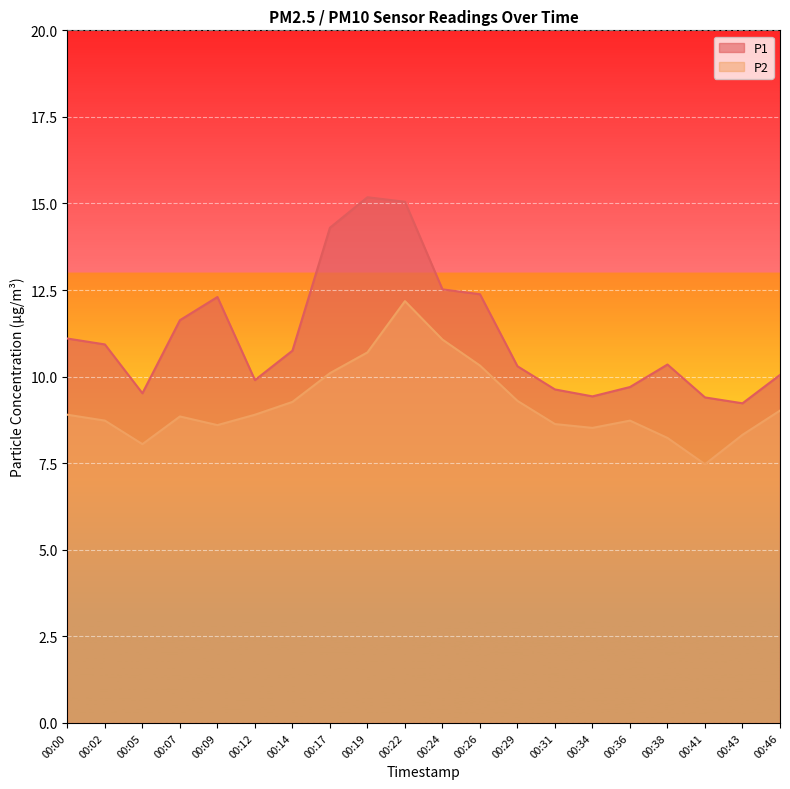

What is the average value of the P2 series?

9.2